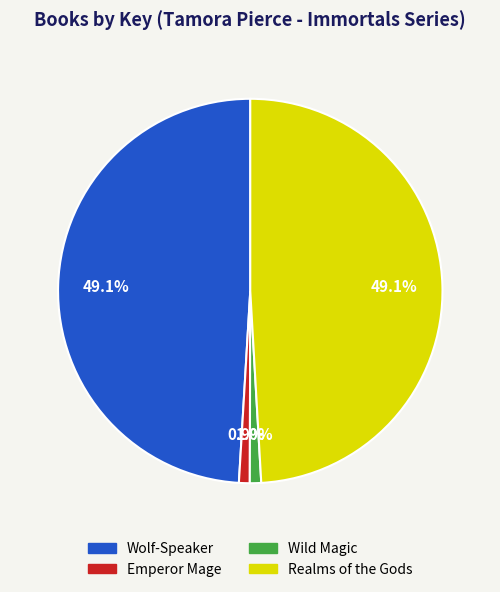

What percentage is the Wild Magic slice, to the nearest percent?

1%